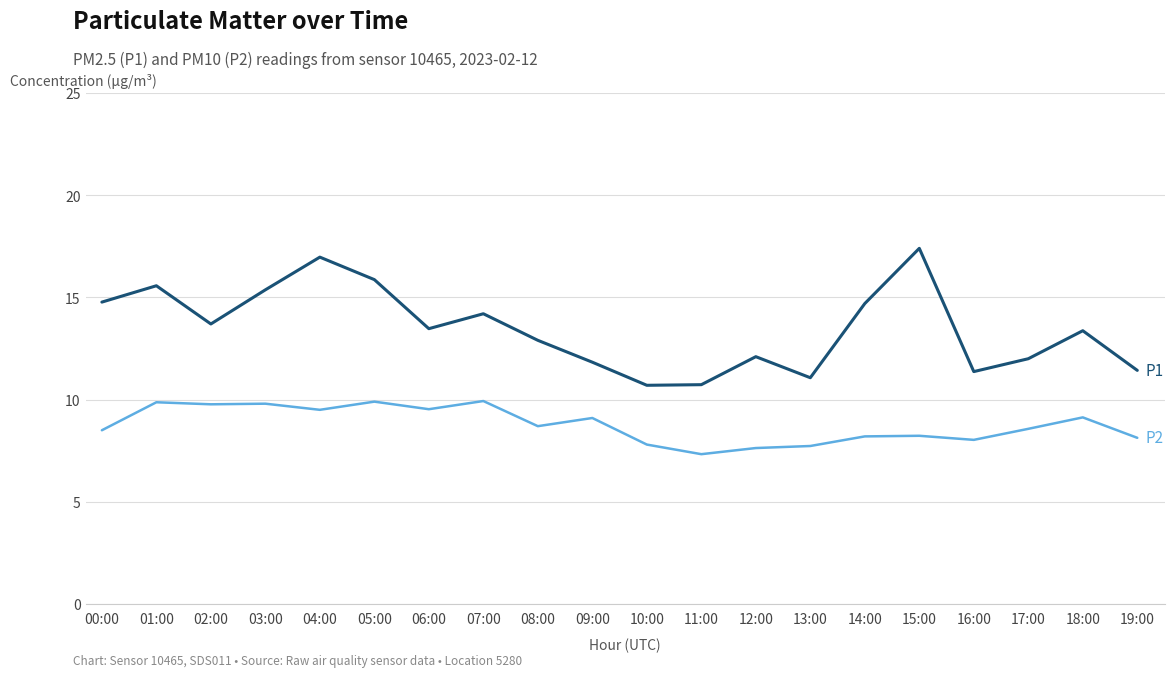

Does the chart display data point markers on the line(s)?

No